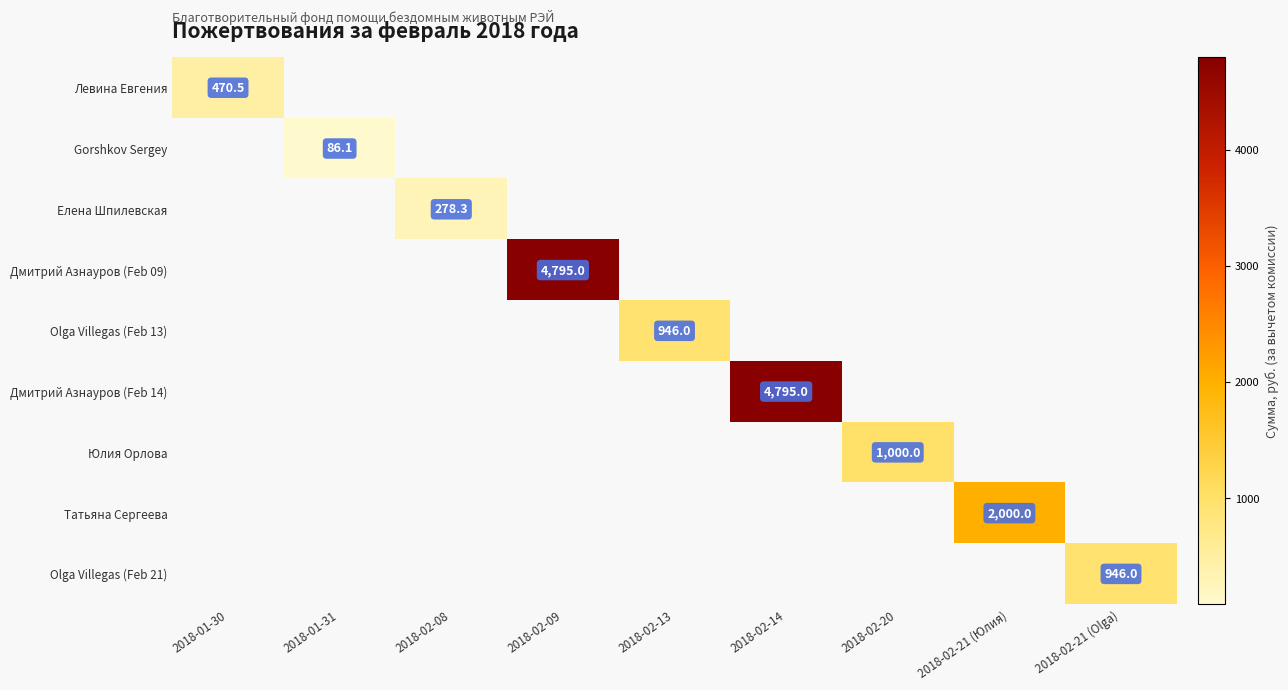

Between 2018-01-31 and 2018-02-21 (Юлия), which is larger?

2018-02-21 (Юлия)